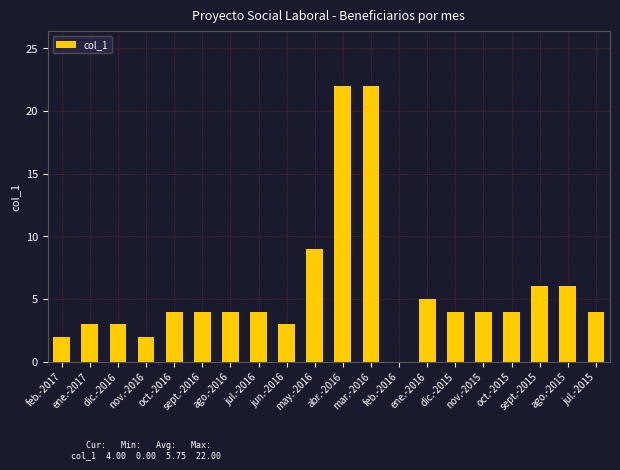

How many data points does each series have?

20